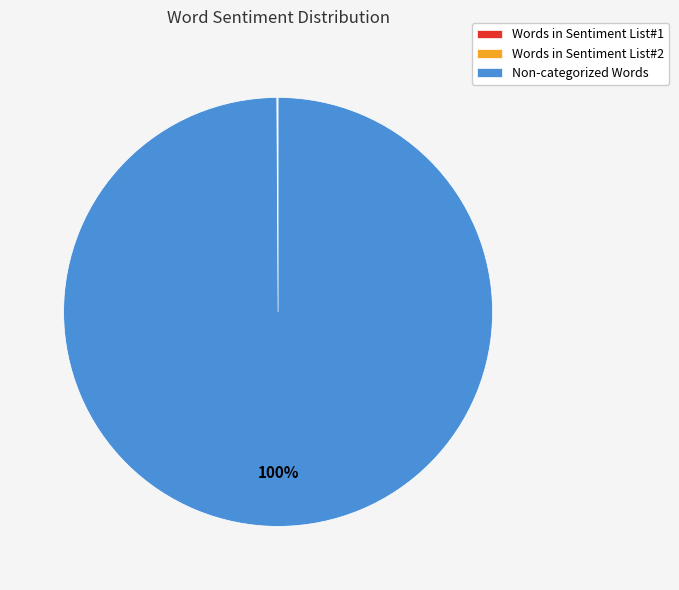

Is there any slice that represents more than half of the pie?

Yes